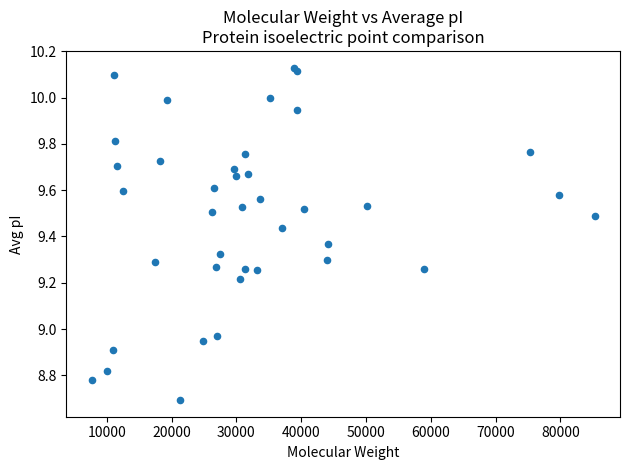

What is the range of Y values (max minus min)?

1.4